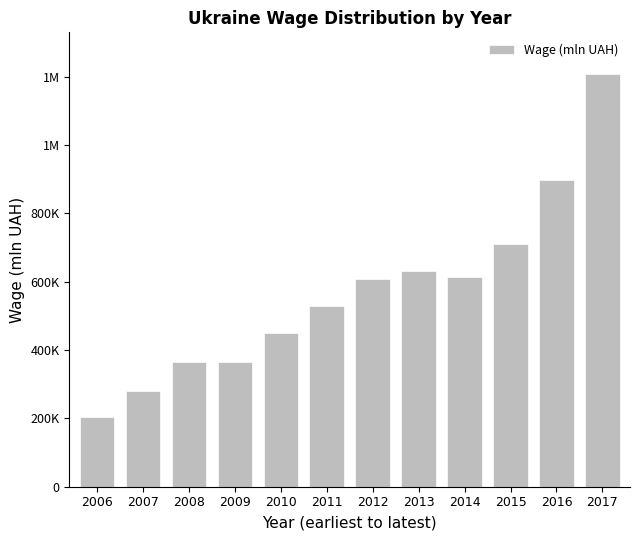

At which label is the value closest to 707108?

2015